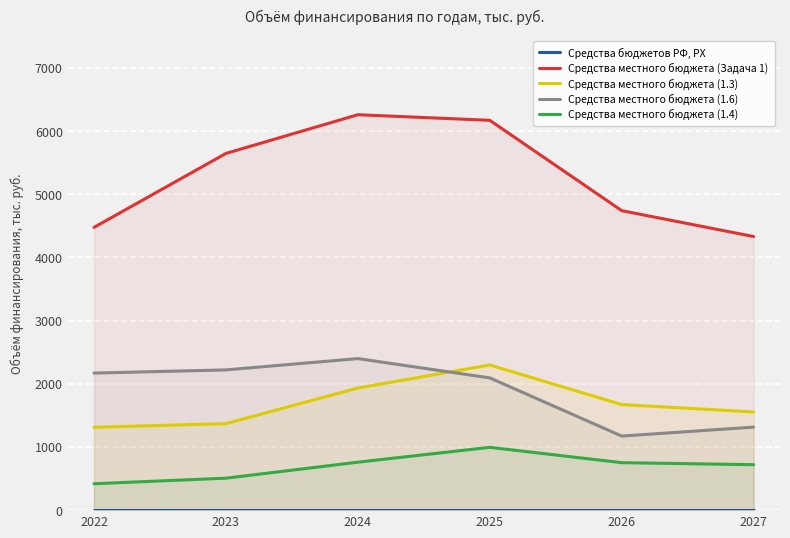

Reading left to right, extract all data points from this chart.

Средства бюджетов РФ, РХ: 2022=0.0	2023=0.0	2024=0.0	2025=0.0	2026=0.0	2027=0.0
Средства местного бюджета (Задача 1): 2022=4475.3	2023=5645.7	2024=6258.2	2025=6169.8	2026=4740.1	2027=4330.3
Средства местного бюджета (1.3): 2022=1311.6	2023=1369.4	2024=1932.7	2025=2297.6	2026=1671.0	2027=1553.8
Средства местного бюджета (1.6): 2022=2169.2	2023=2219.6	2024=2398.7	2025=2092.9	2026=1172.4	2027=1313.9
Средства местного бюджета (1.4): 2022=418.1	2023=505.9	2024=759.1	2025=994.1	2026=751.3	2027=719.4